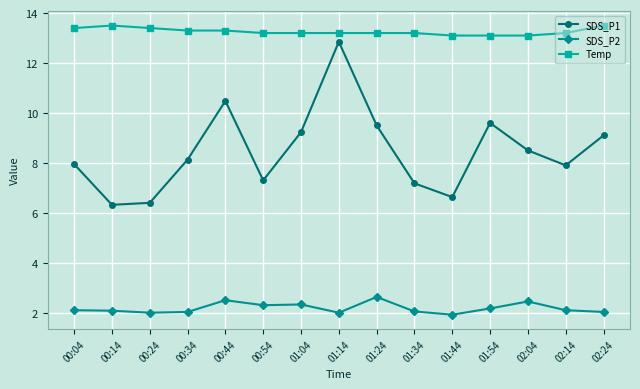

How many categories are shown in the chart?

15